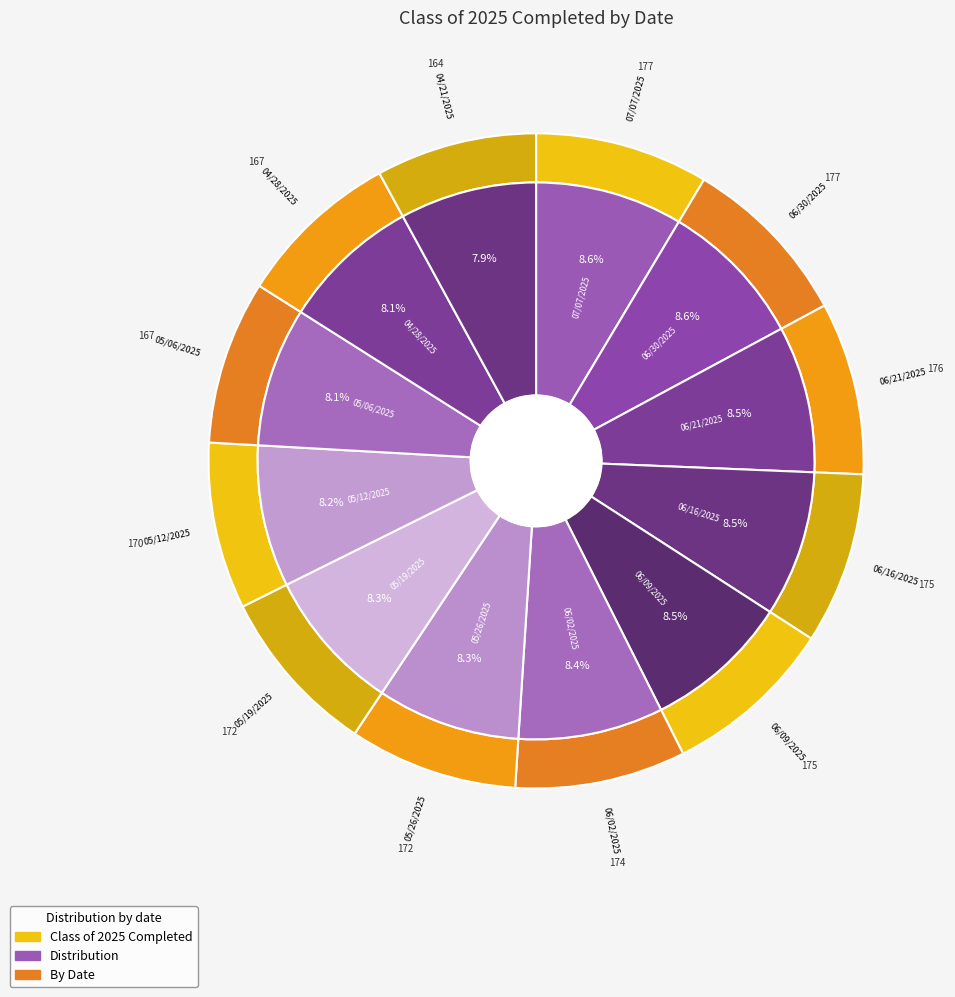

To the nearest percent, what portion does 06/30/2025 represent?

9%